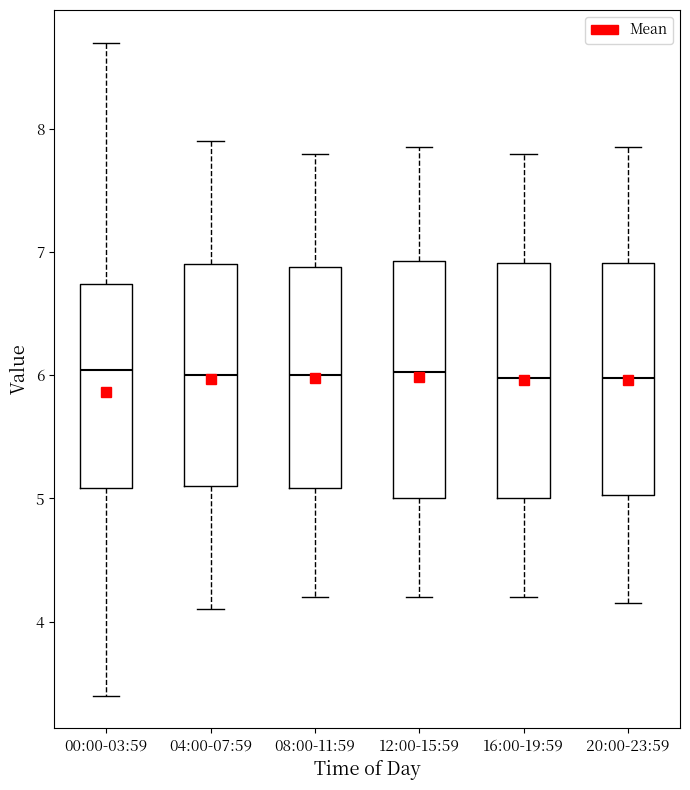

Reading left to right, transcribe this box plot: for each box, give where its median line is, the range the box spans, and where its two whiskers end, as read against the y-axis. The values are not printed on the chart, so give them approximately, as read against the axis.

00:00-03:59: median 6.0, box 5.1 to 6.7, whiskers 3.4 to 8.7
04:00-07:59: median 6.0, box 5.1 to 6.9, whiskers 4.1 to 7.9
08:00-11:59: median 6.0, box 5.1 to 6.9, whiskers 4.2 to 7.8
12:00-15:59: median 6.0, box 5.0 to 6.9, whiskers 4.2 to 7.9
16:00-19:59: median 6.0, box 5.0 to 6.9, whiskers 4.2 to 7.8
20:00-23:59: median 6.0, box 5.0 to 6.9, whiskers 4.2 to 7.9